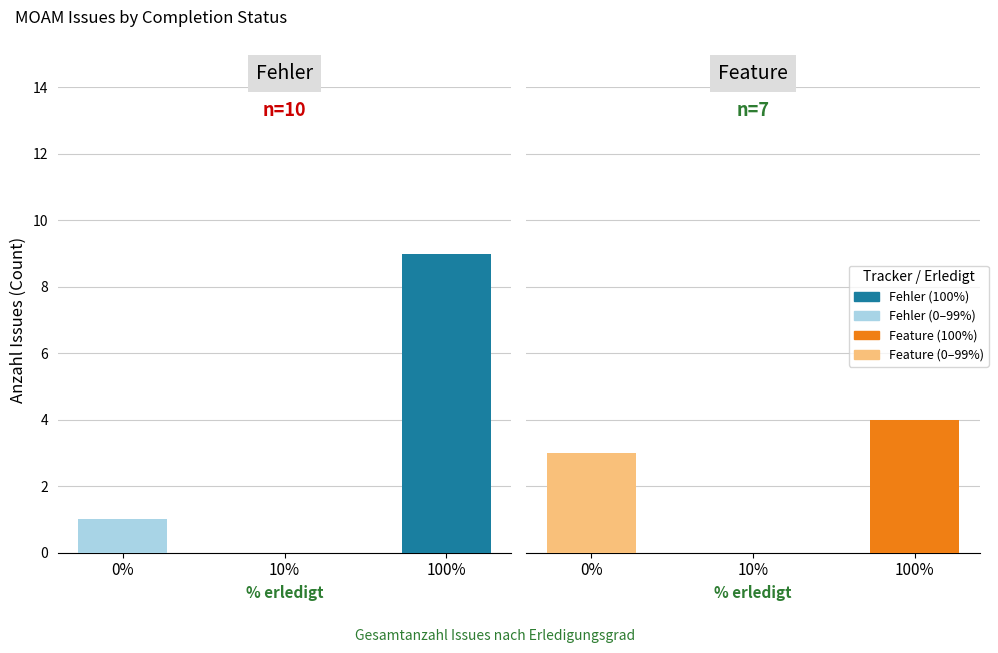

Which category has the highest value in the Feature (100%) series?

100%